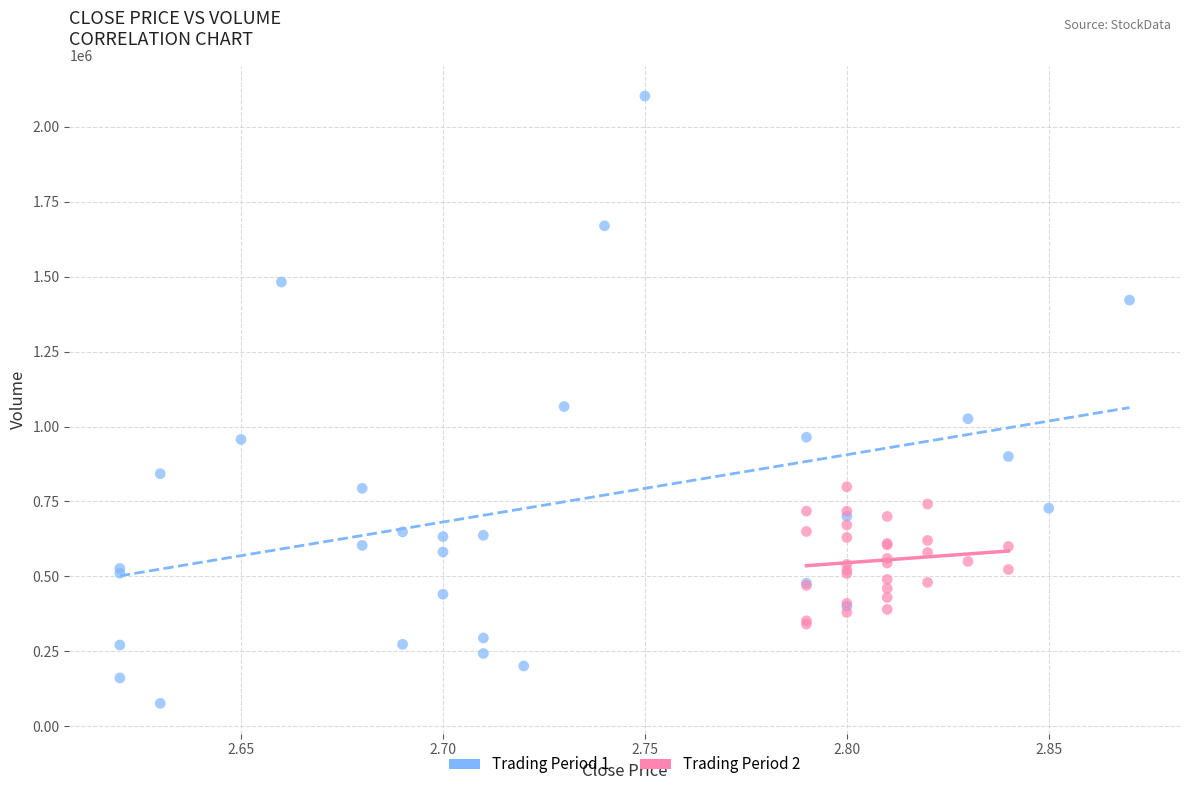

Which series has the largest Y range (max minus min)?

Trading Period 1